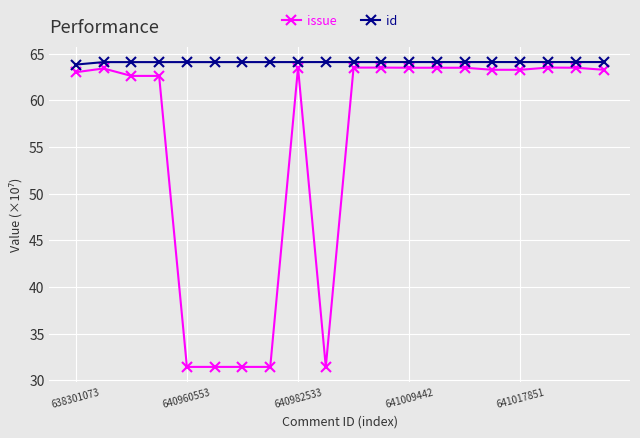

List the series in order of their overall mean, highest first.

id, issue